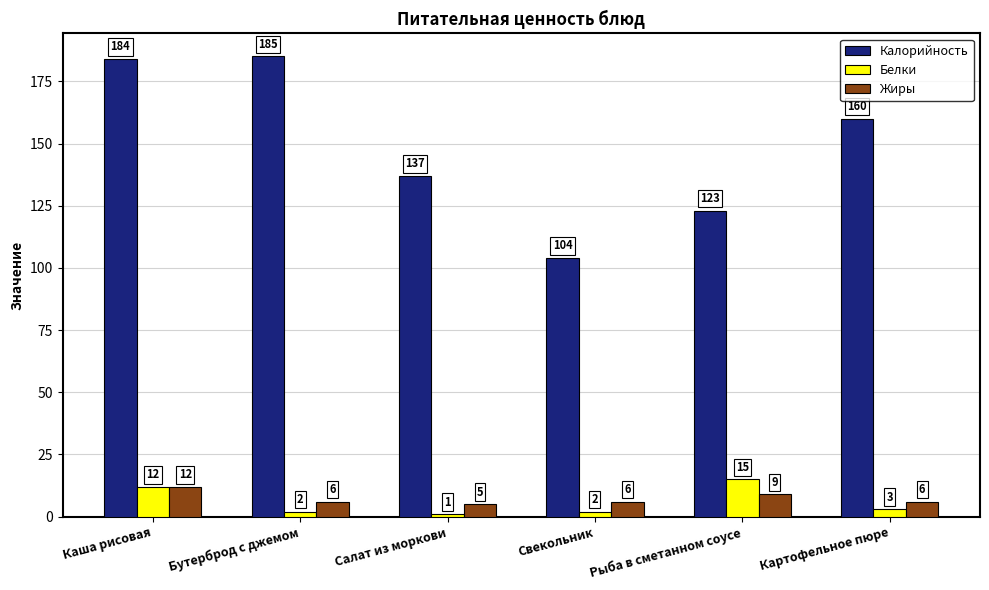

How many bars are there in total?

18